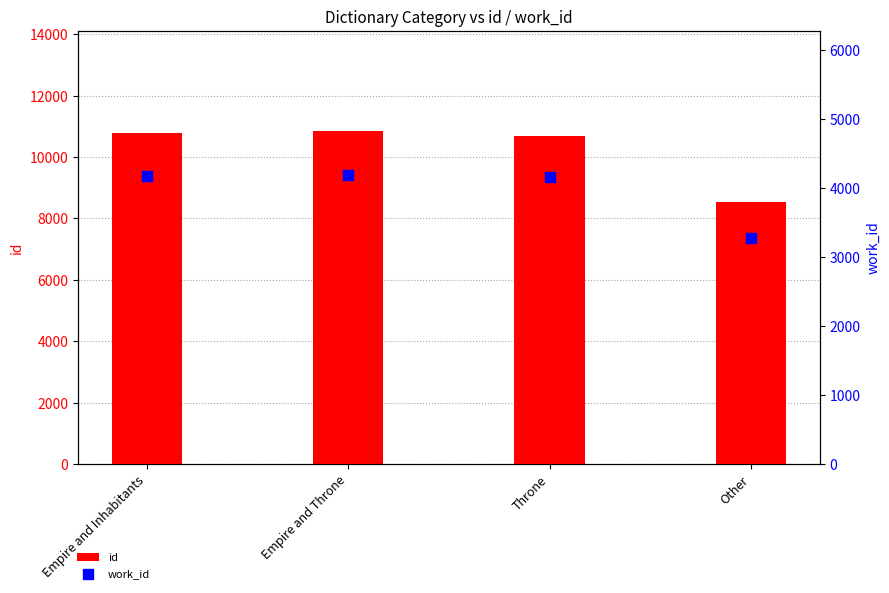

At which category is the sum across all series the highest?

Empire and Throne